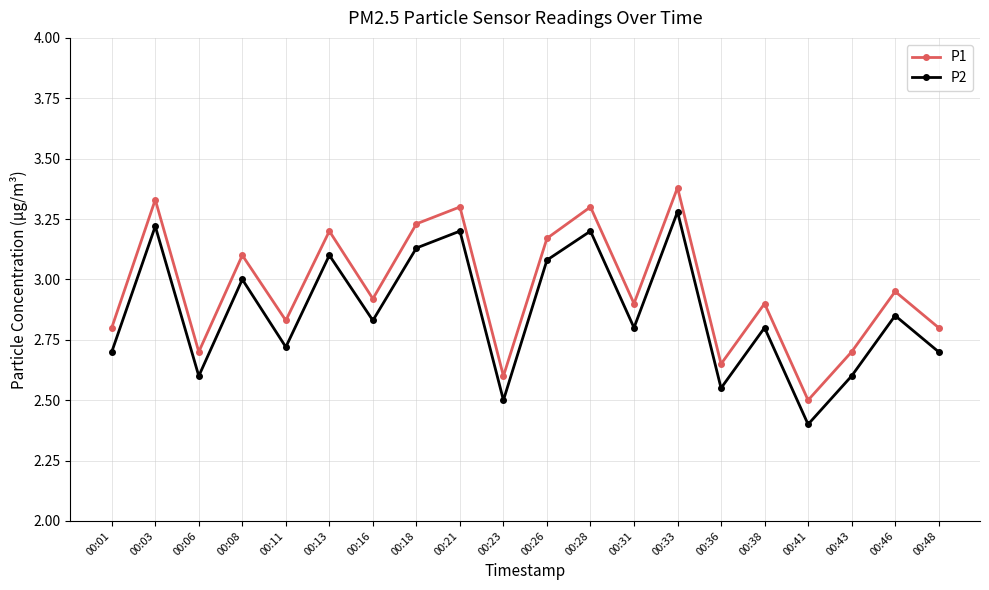

True or false: P2 and P1 cross at least once.

False